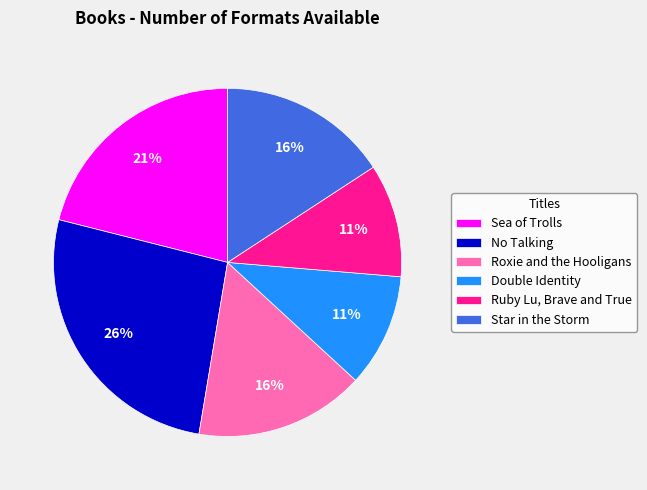

To the nearest percent, what portion does Ruby Lu, Brave and True represent?

11%